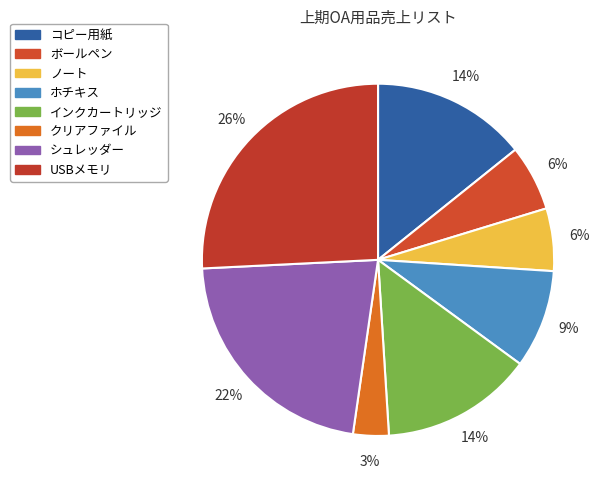

To the nearest percent, what is the difference between the USBメモリ and ノート slice percentages?

20%